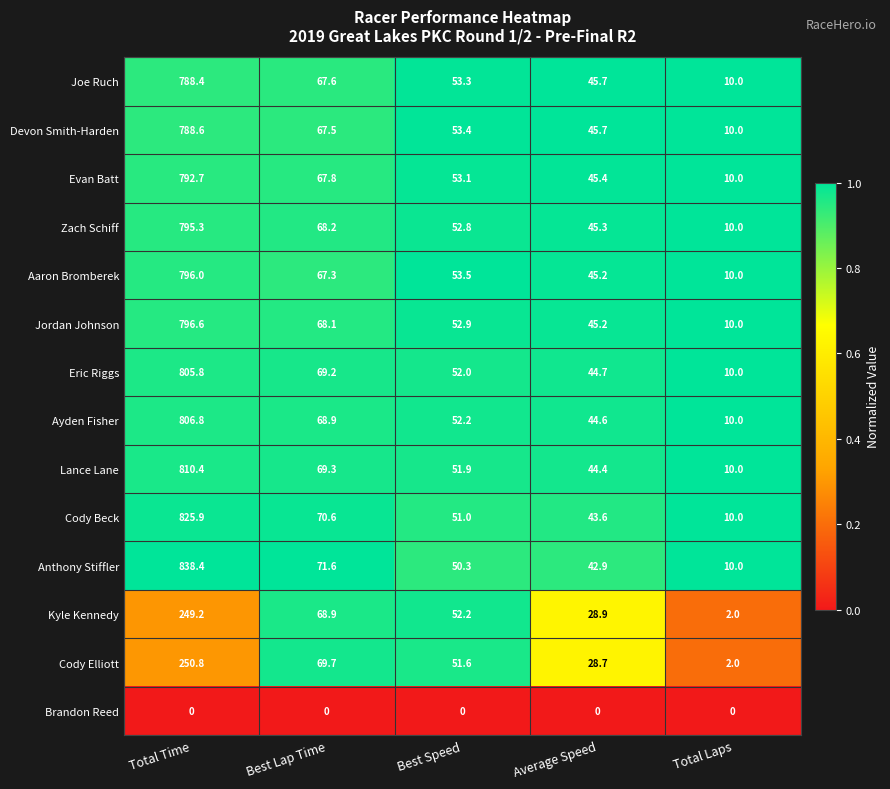

At how many categories does at least one series exceed 0?

5